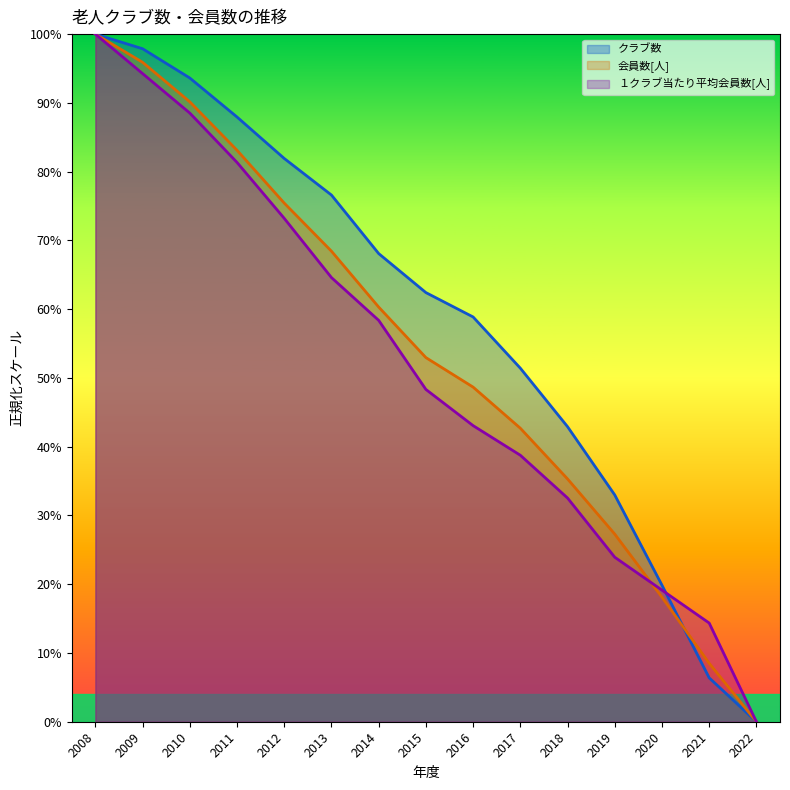

Rank the series by their average value, from lowest to highest.

１クラブ当たり平均会員数[人], 会員数[人], クラブ数